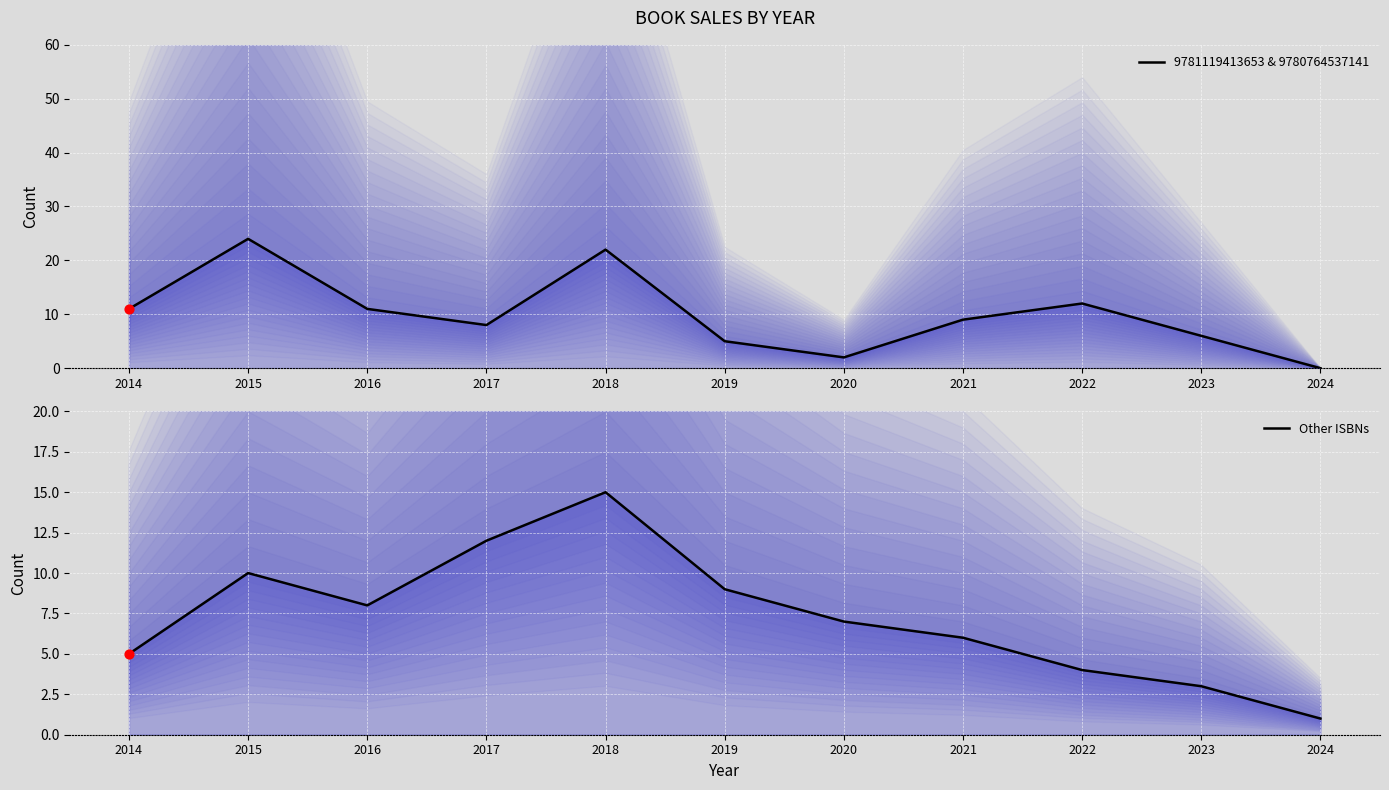

At which category is the sum across all series the highest?

2018